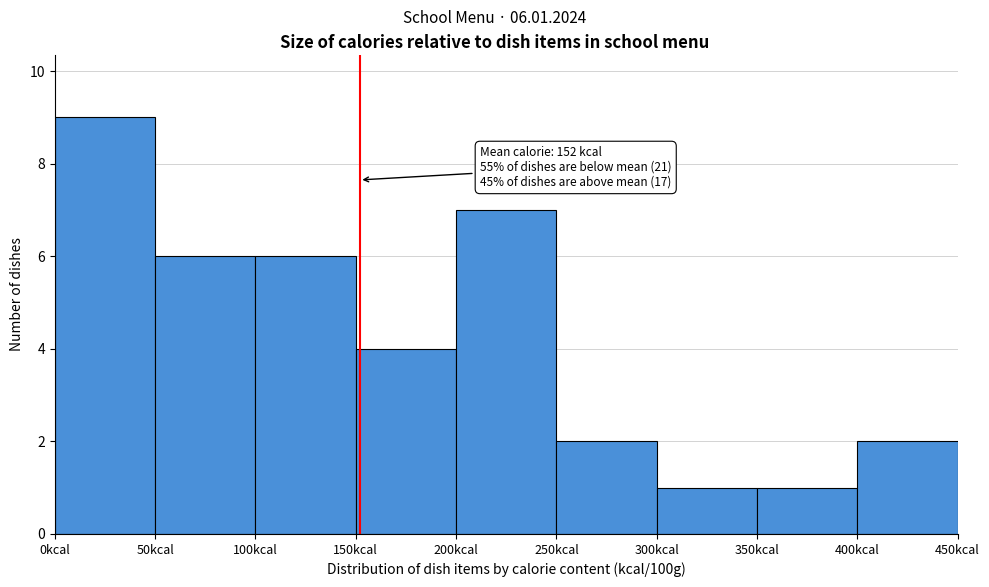

Which range on the x-axis has the tallest bar?

0 to 50